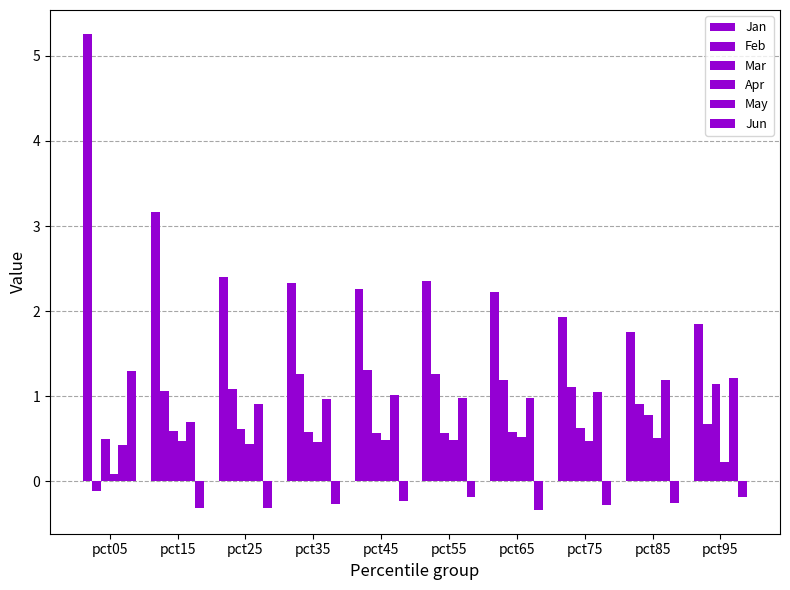

What is the greatest value displayed?

5.3